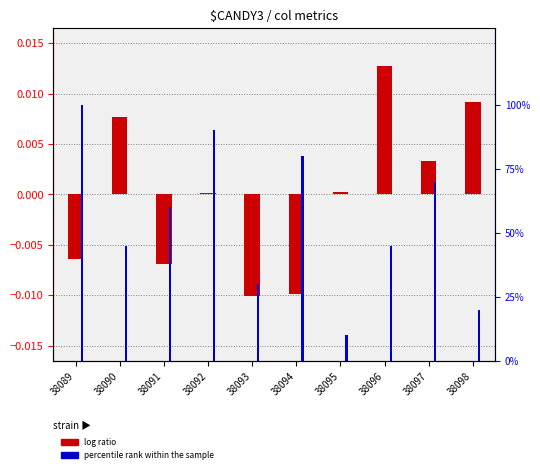

Reading left to right, what are all the values shown in this chart?

log ratio: -0.0	0.0	-0.0	0.0	-0.0	-0.0	0.0	0.0	0.0	0.0
percentile rank within the sample: 100.0	45.0	60.0	90.0	30.0	80.0	10.0	45.0	70.0	20.0